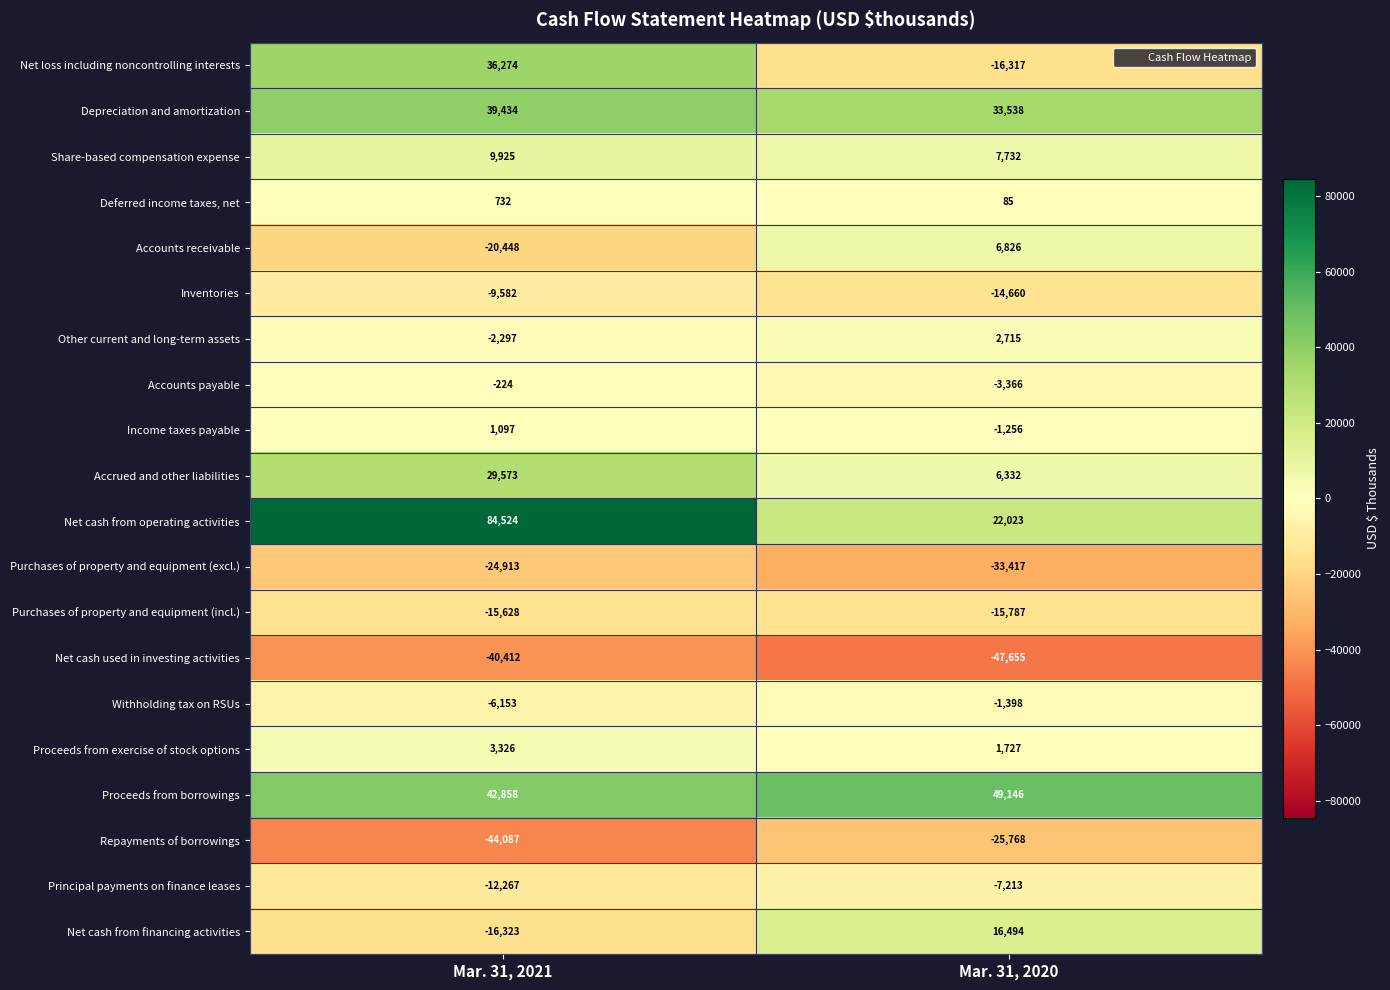

Is it true that Proceeds from exercise of stock options equals 3326 at Mar. 31, 2021?

True